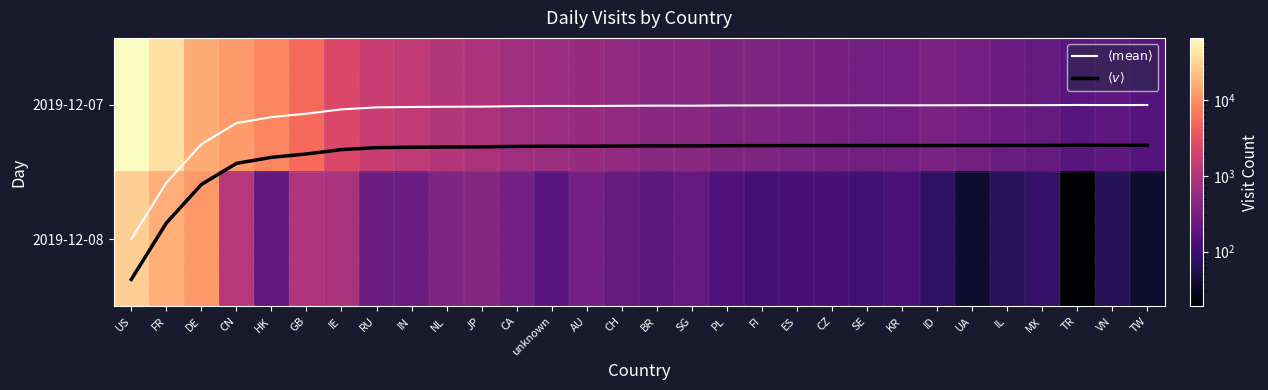

At how many categories does at least one series exceed 42285?

1